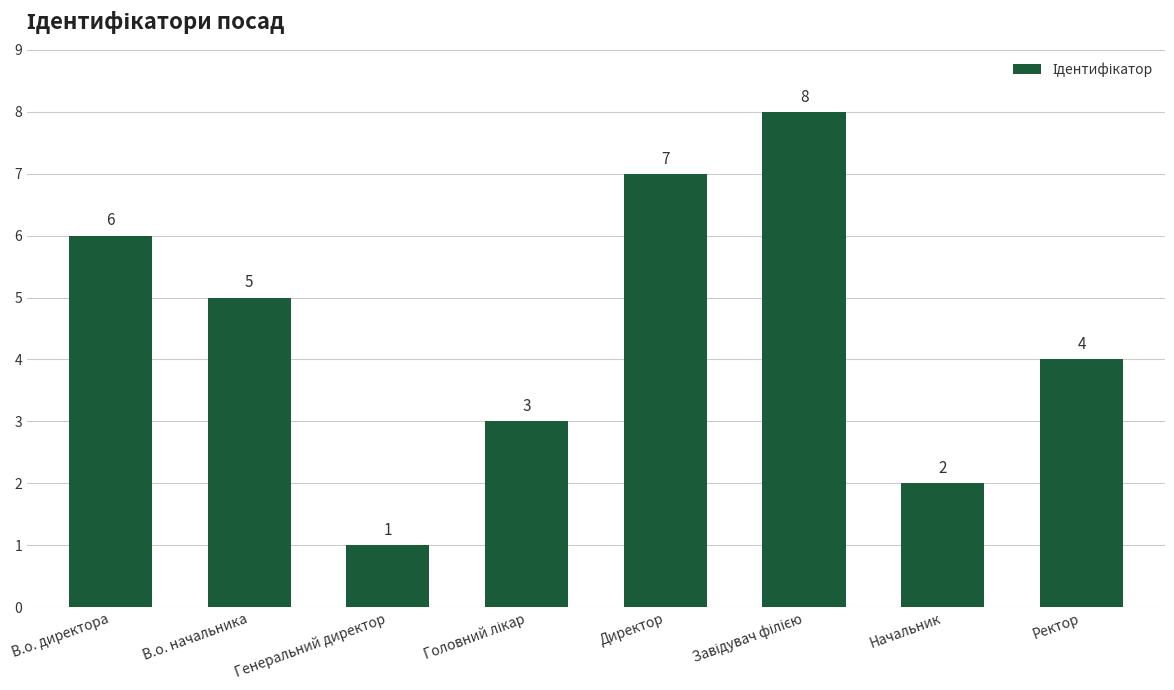

Which label corresponds to the smallest value in the chart?

Генеральний директор